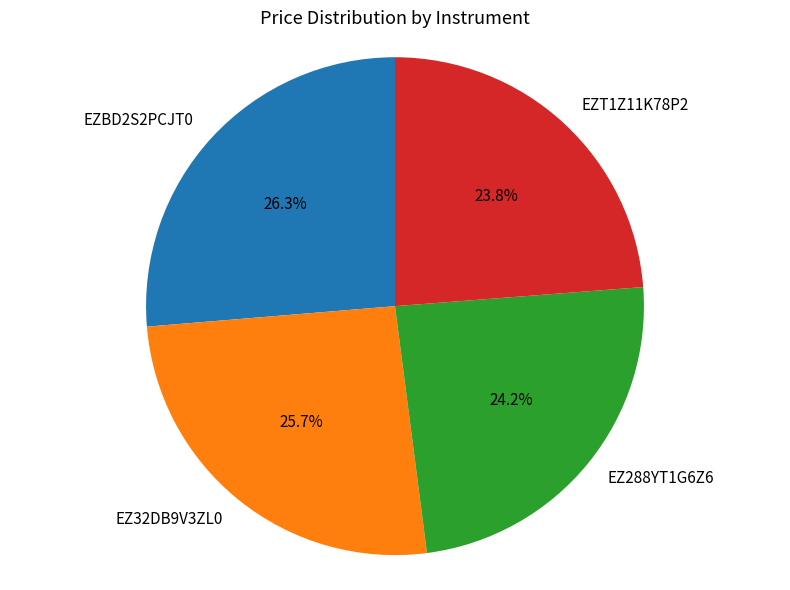

Does EZT1Z11K78P2 account for over 50% of the chart?

No